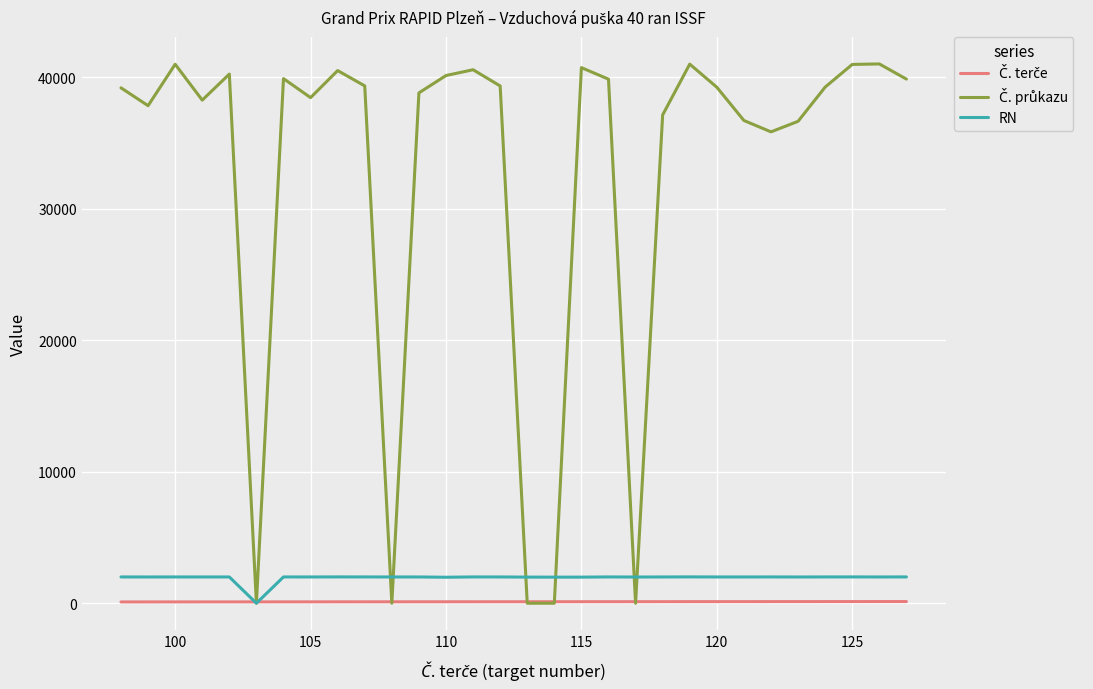

What is the greatest value displayed?

41018